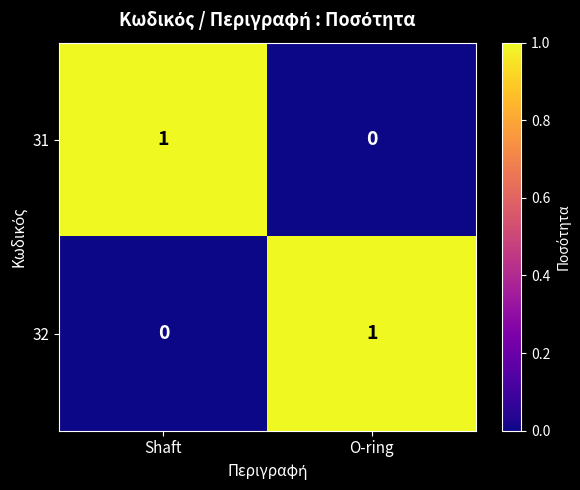

Where is 32 nearest to the value 0?

Shaft